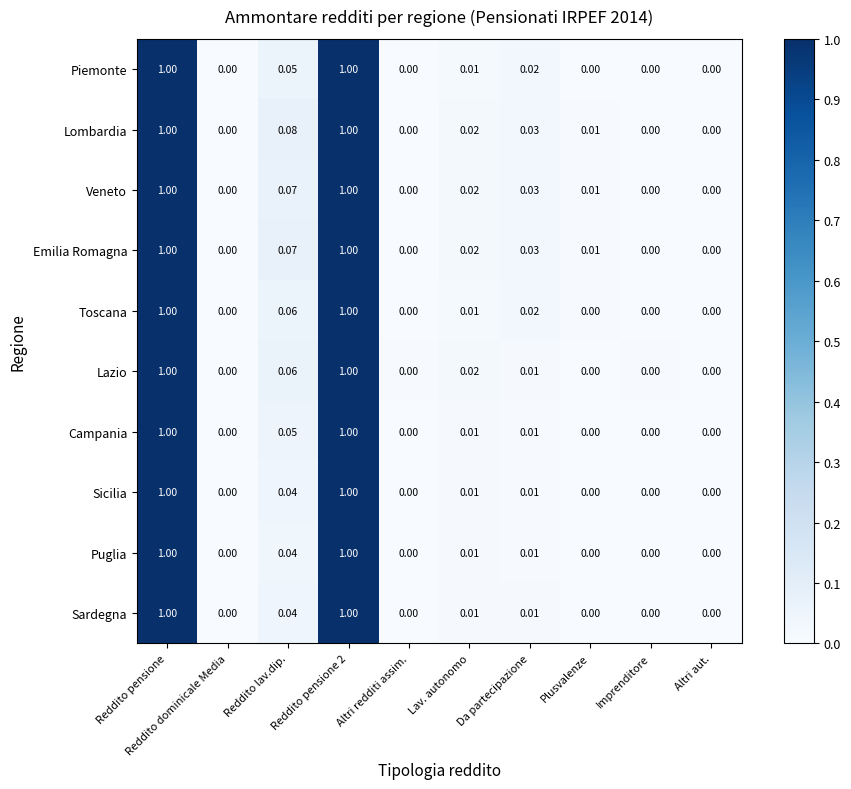

Which series has the largest total across all categories?

Lombardia